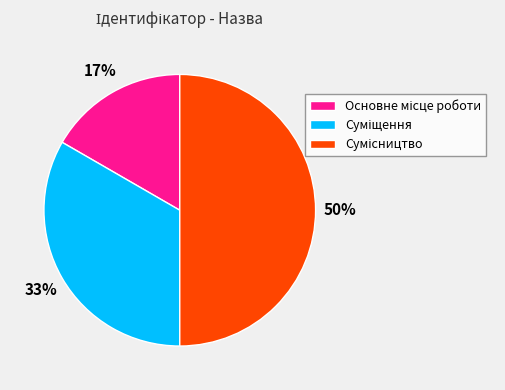

To the nearest percent, what is the difference between the largest and smallest slice percentages?

33%